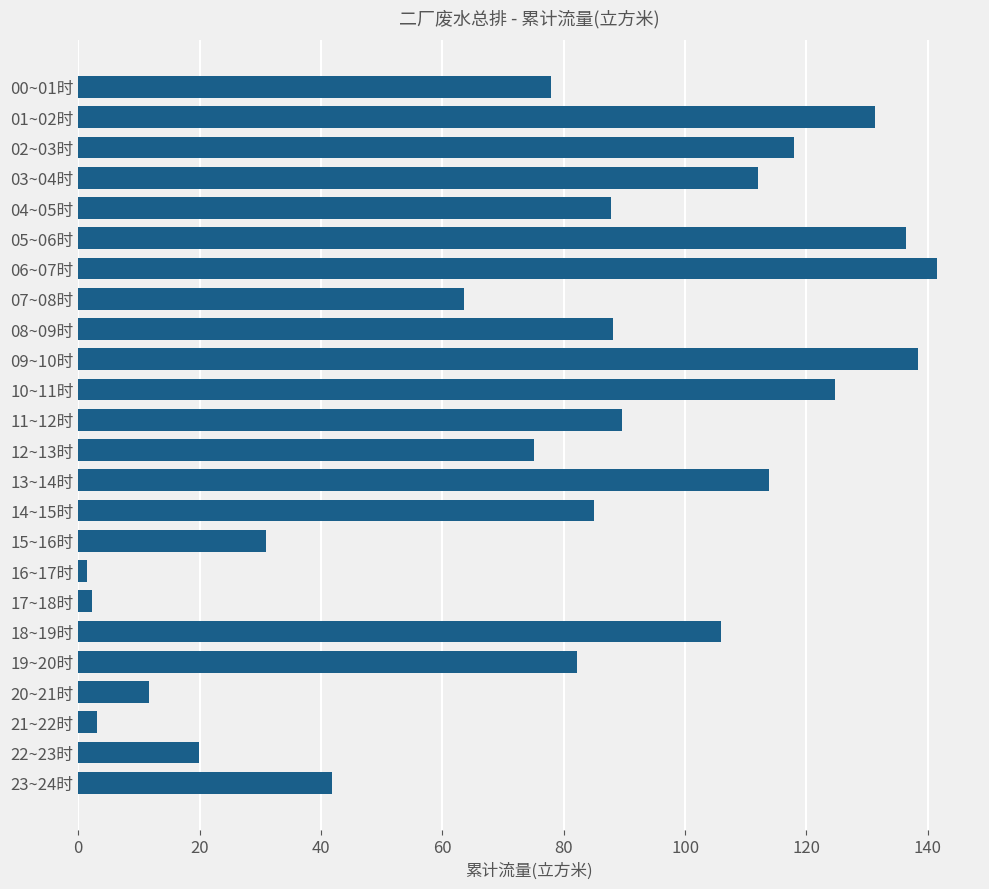

The chart shows a value of 34.4 at 13~14时. True or false?

False